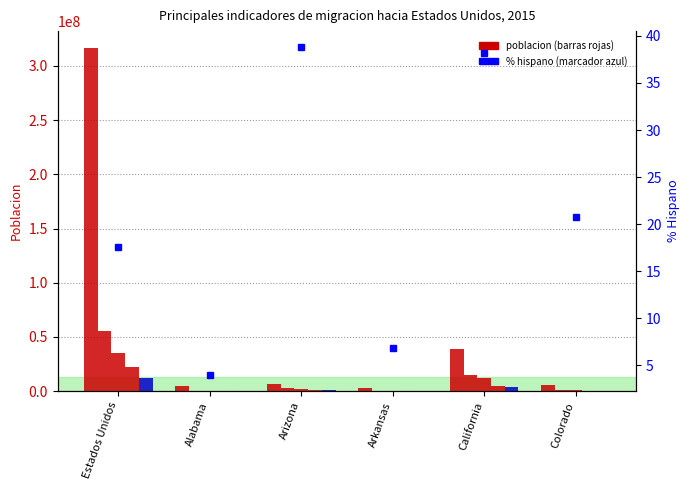

How many values in the Origen Hispano series exceed 2580502?

2